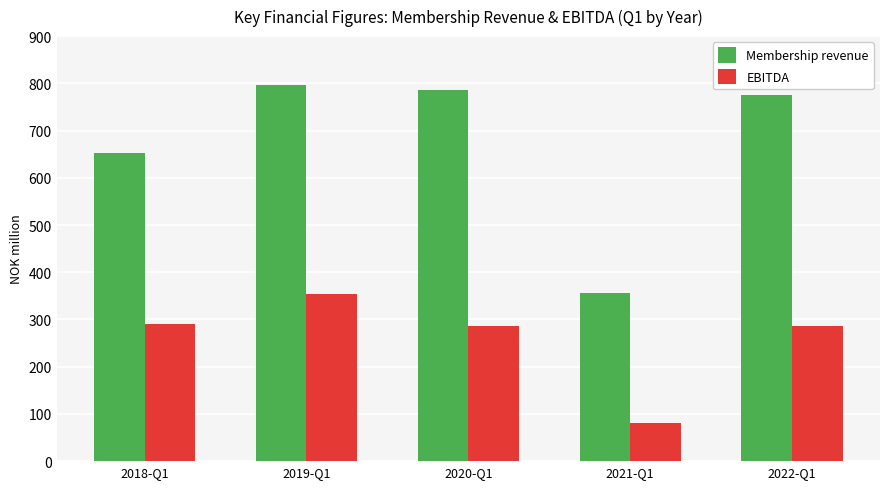

Is the value of EBITDA at 2021-Q1 greater than the value of Membership revenue at 2021-Q1?

No